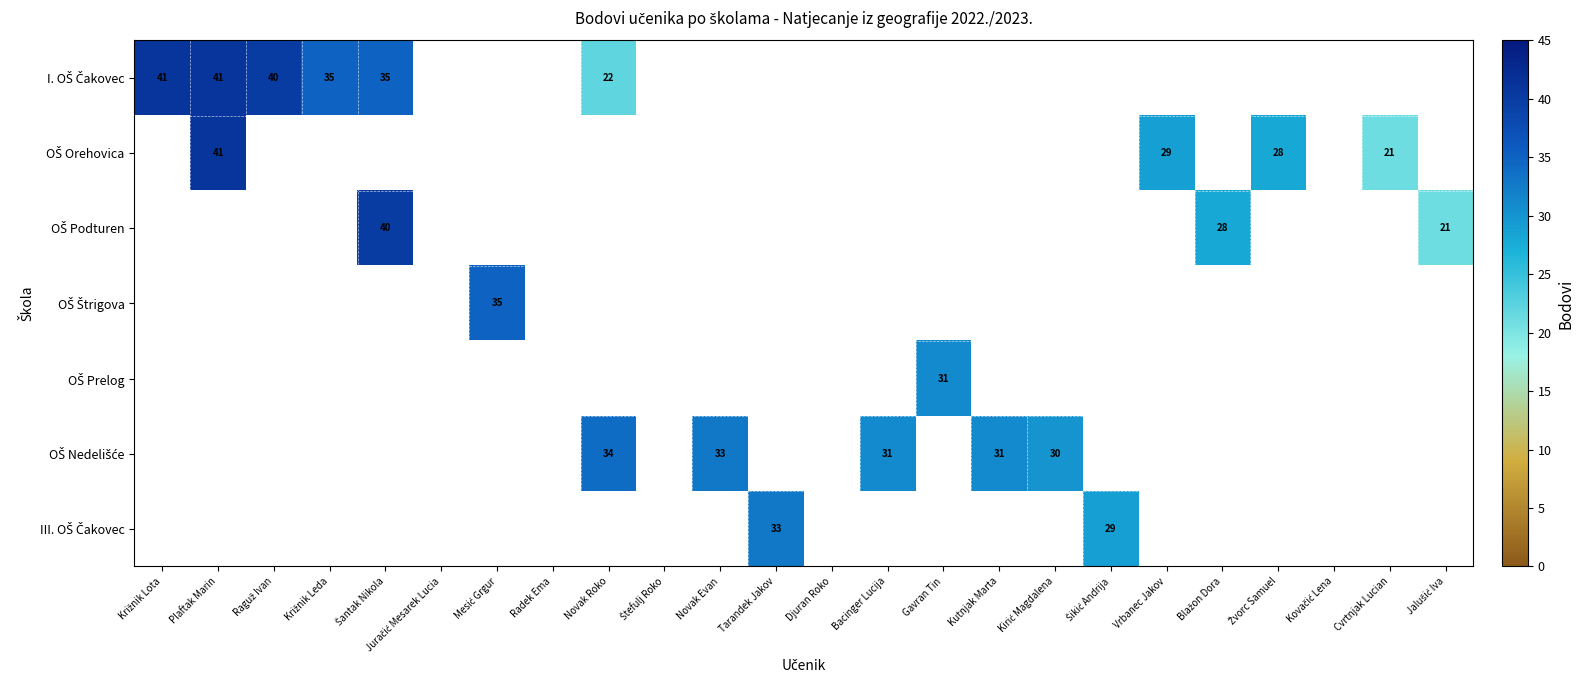

How many distinct data groups are displayed?

7